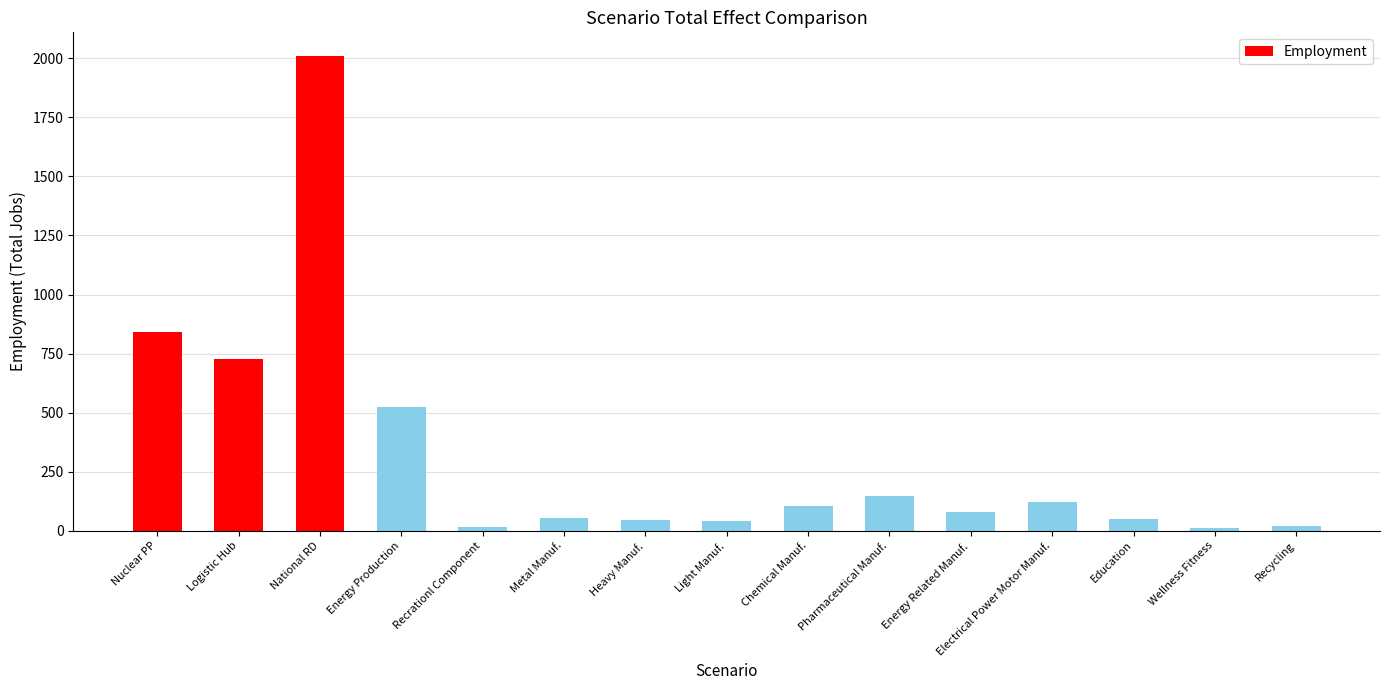

What is the label of the 5th bar from the right?

Energy Related Manuf.